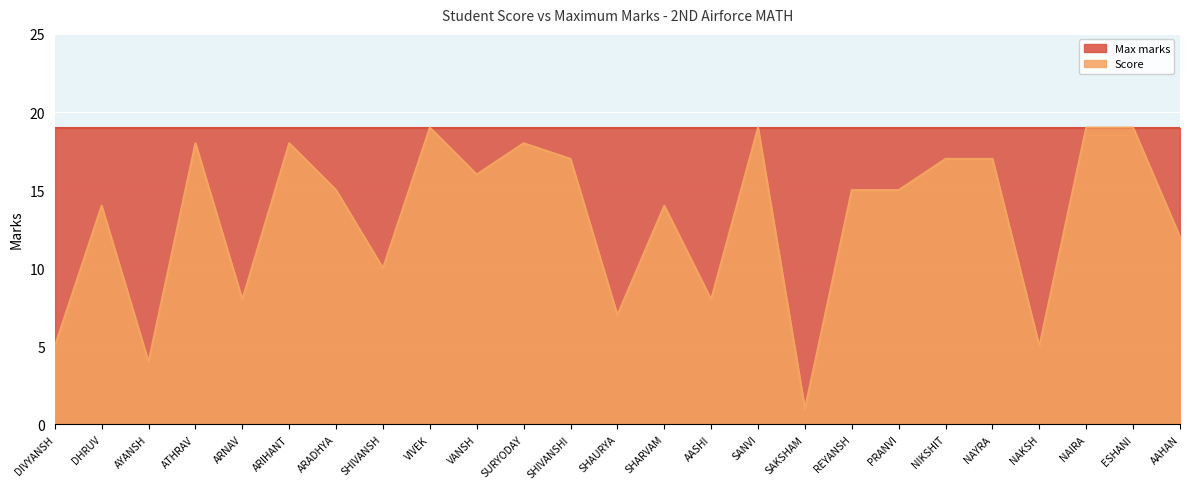

Where is the first local minimum?

AYANSH